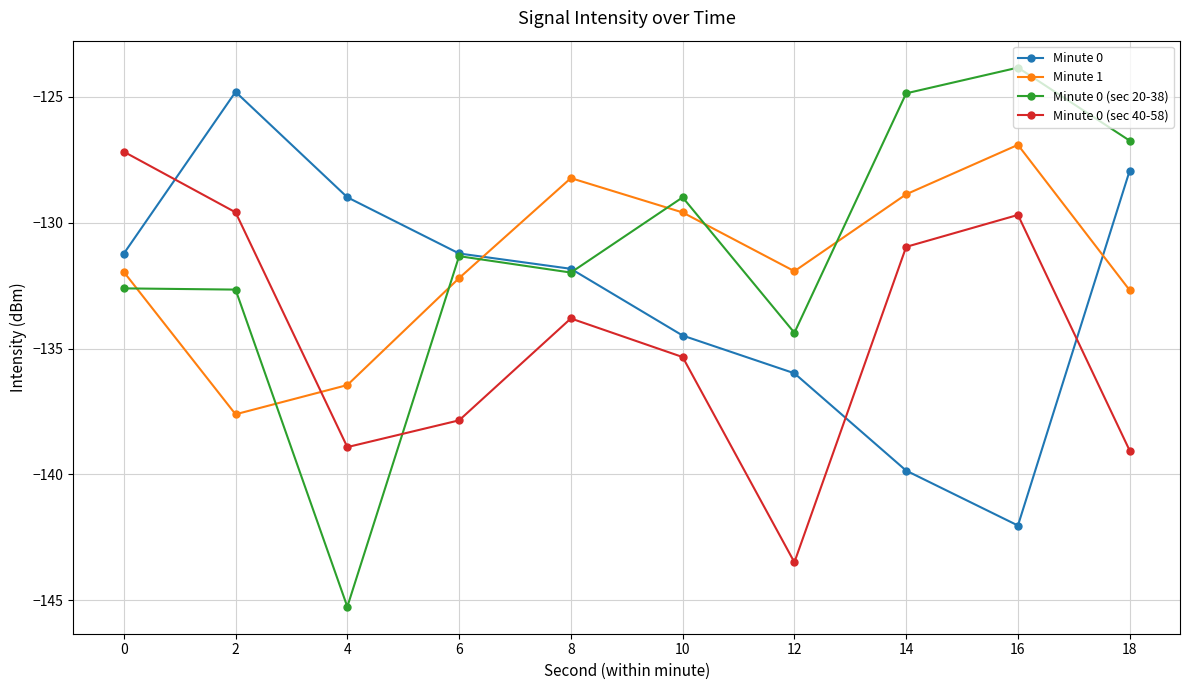

Which series ends up on top after the final intersection of Minute 1 and Minute 0?

Minute 0